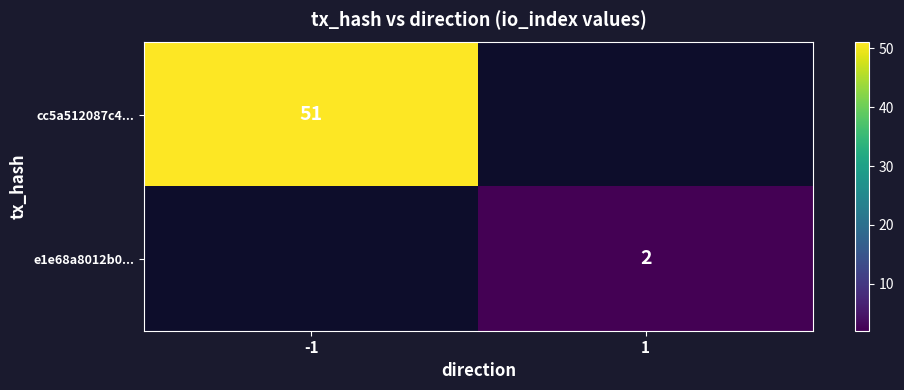

The e1e68a8012b0... series shows 3 at 1. True or false?

False